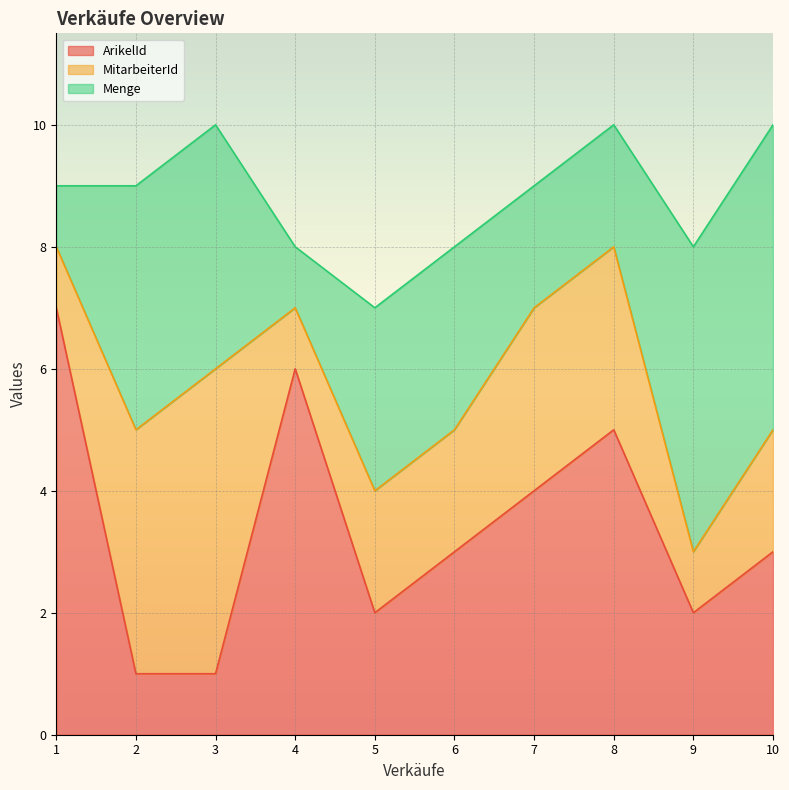

How many Menge values are between 2 and 4?

6